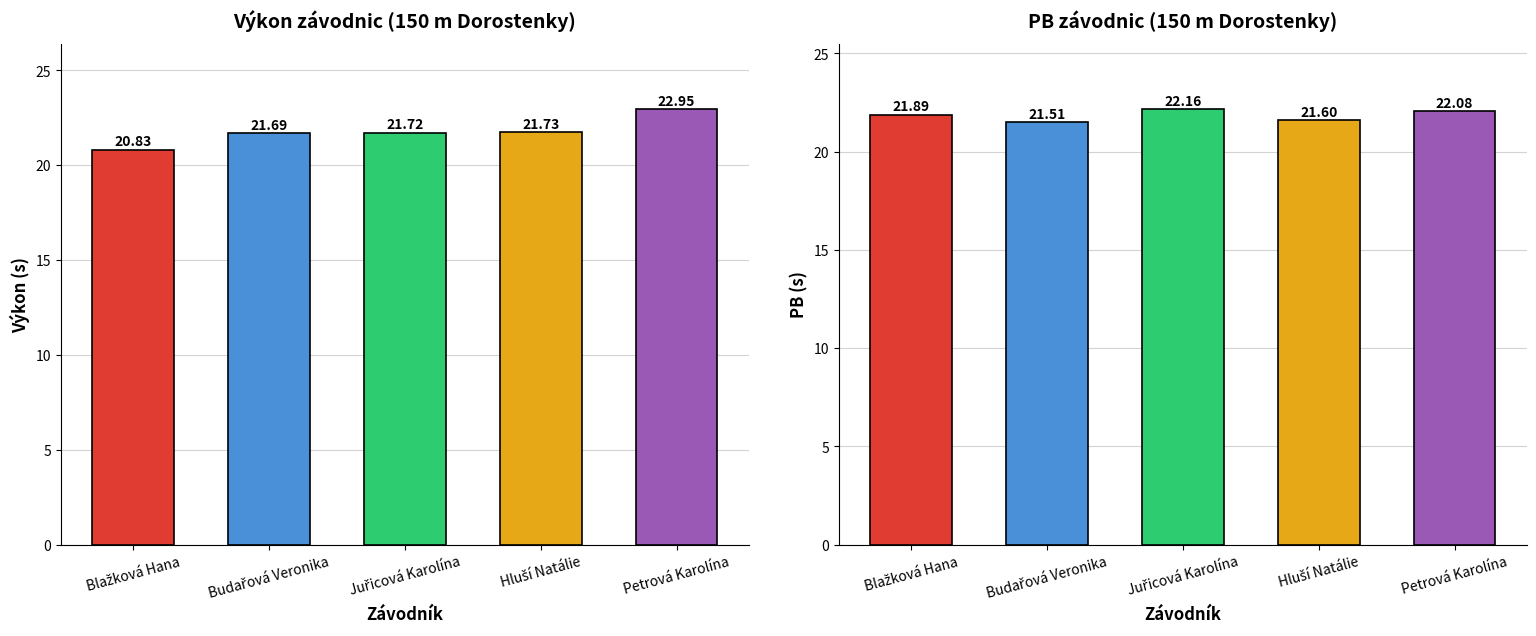

What is the total value across all series at Petrová Karolína?

45.0